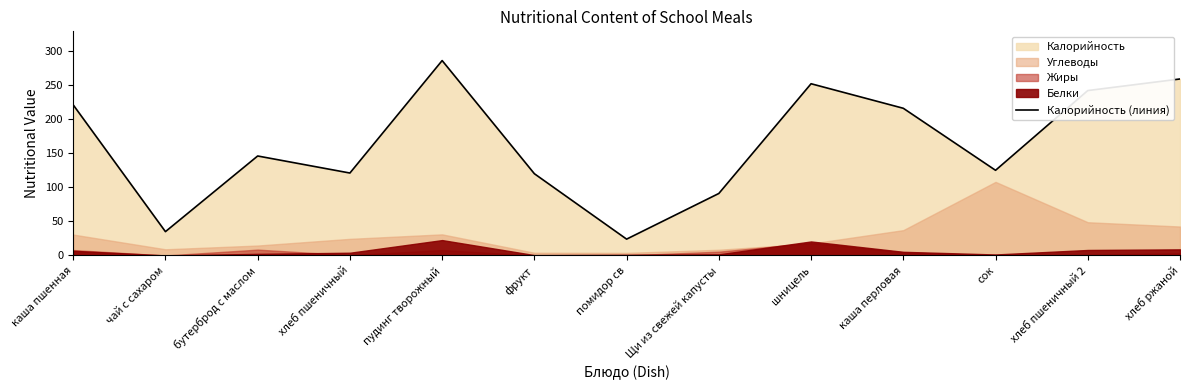

How many values are below 146?

6